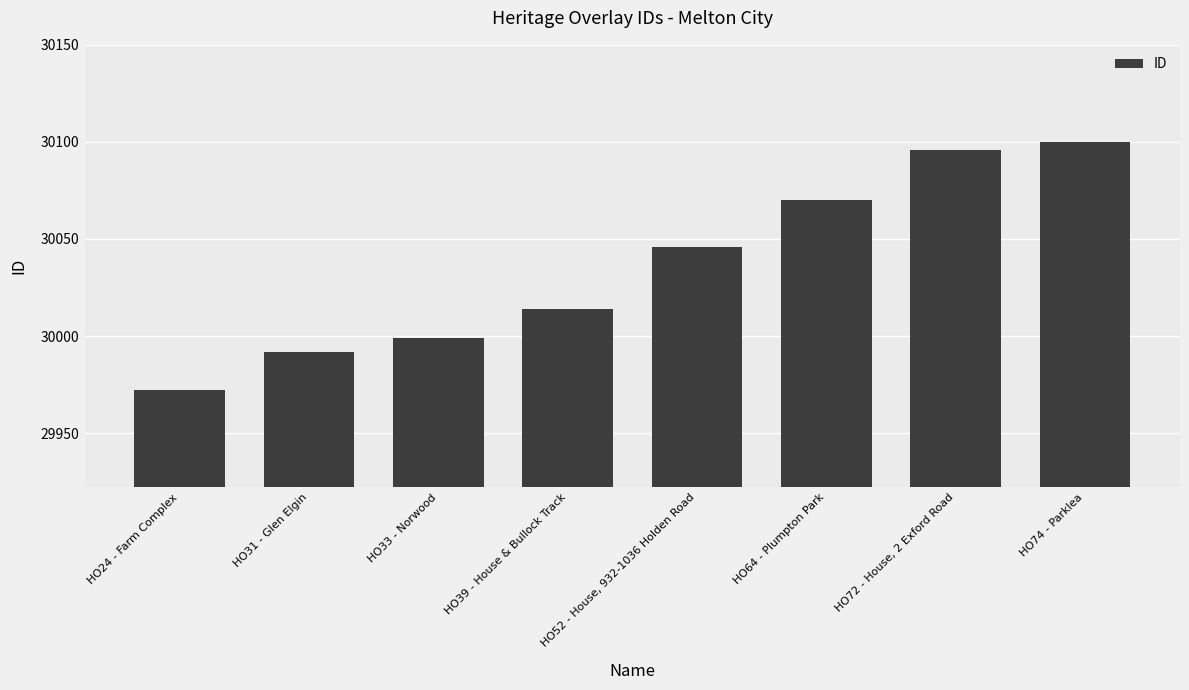

Are the bars grouped side by side (vs. stacked)?

No